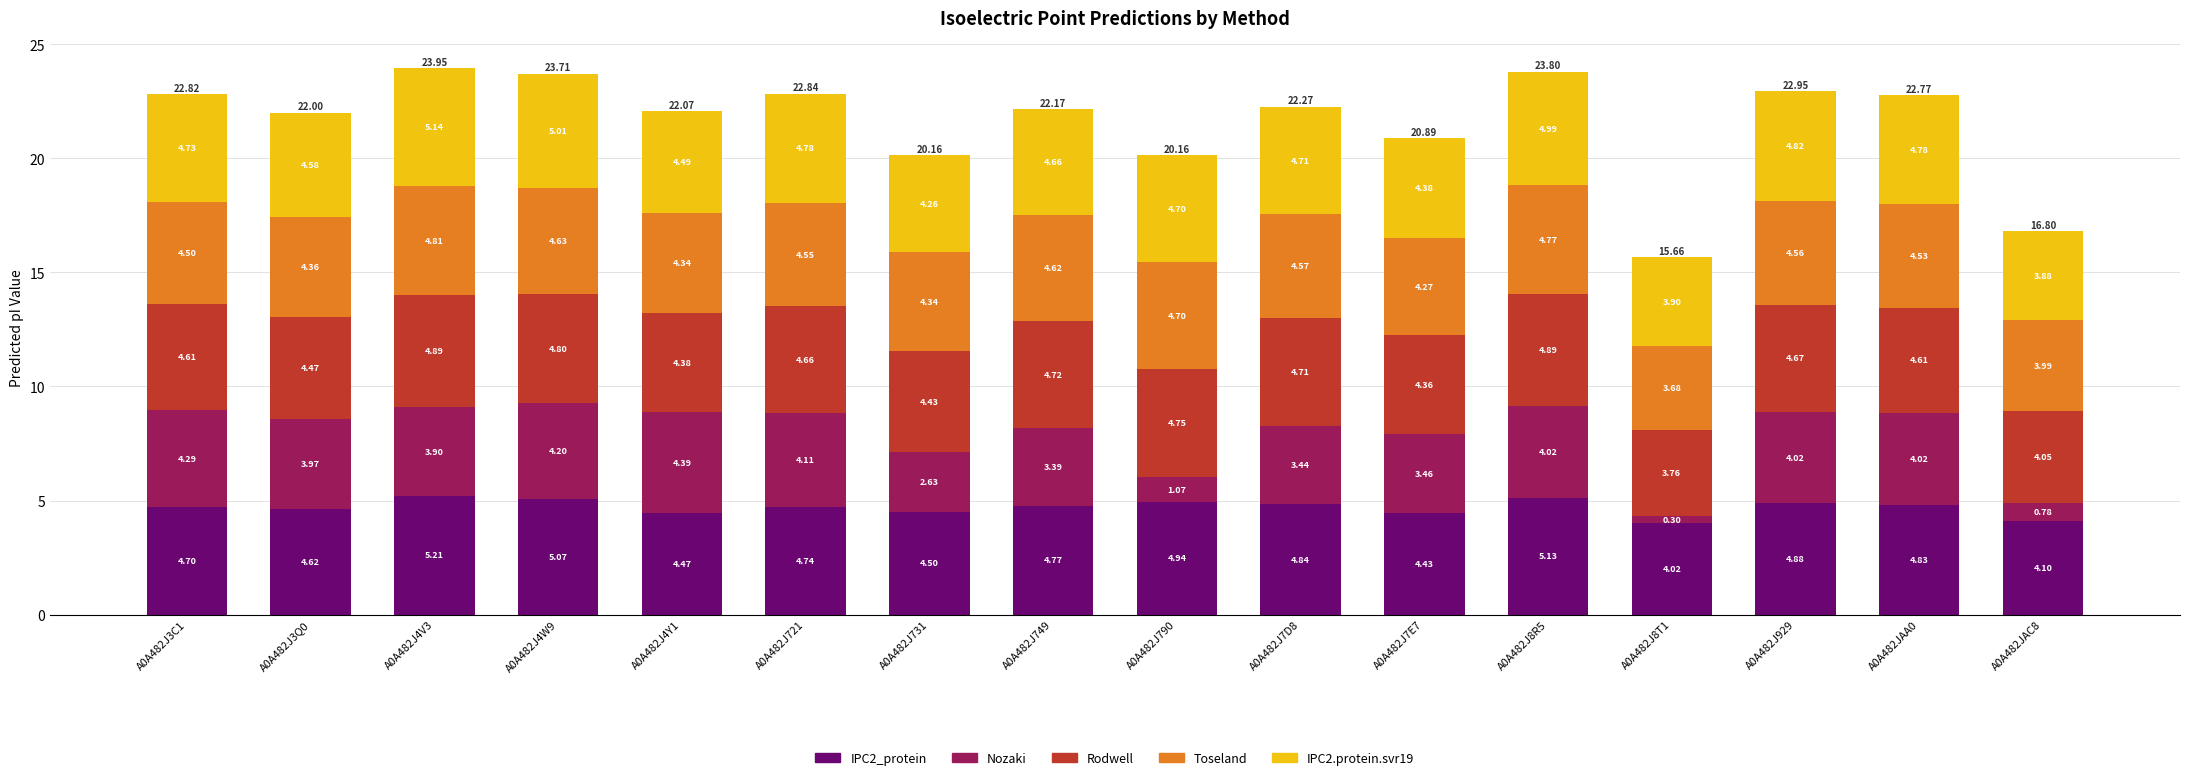

At which category is the sum across all series the highest?

A0A482J4V3